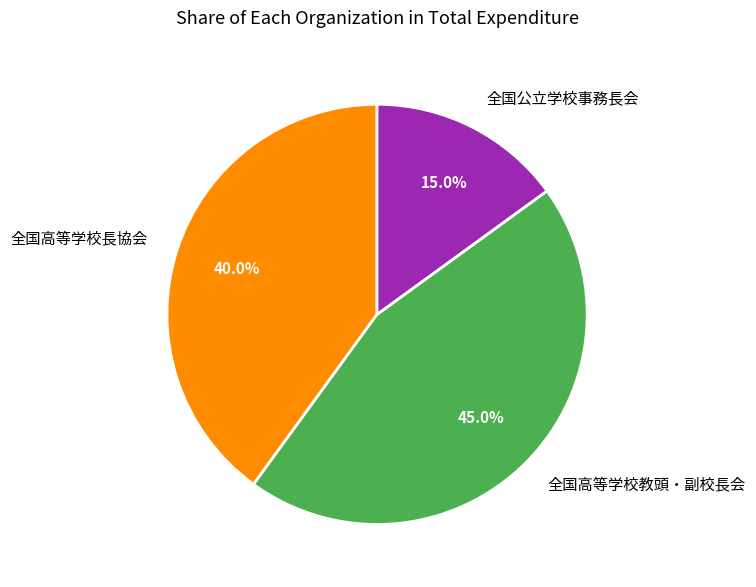

Rank the categories by value from highest to lowest.

全国高等学校教頭・副校長会, 全国高等学校長協会, 全国公立学校事務長会